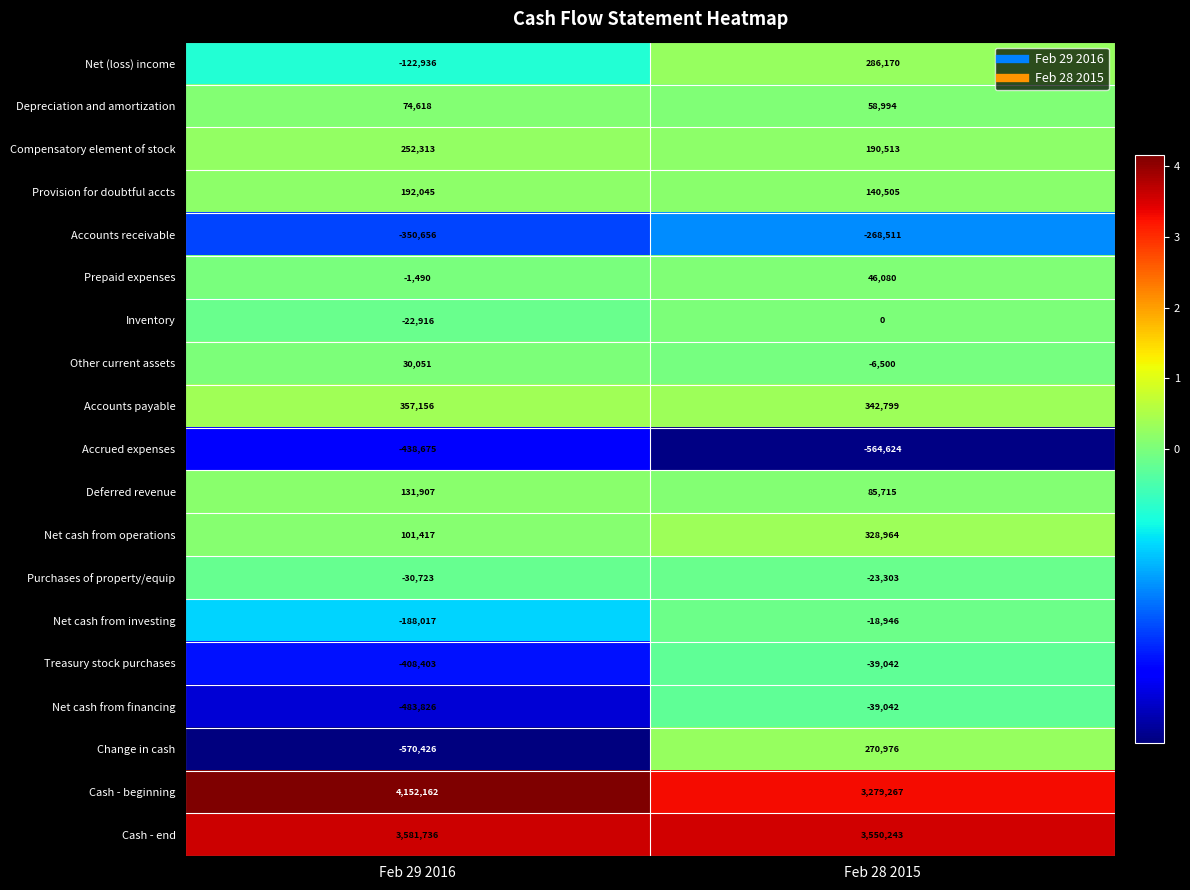

Which series has the largest total across all categories?

Cash - beginning